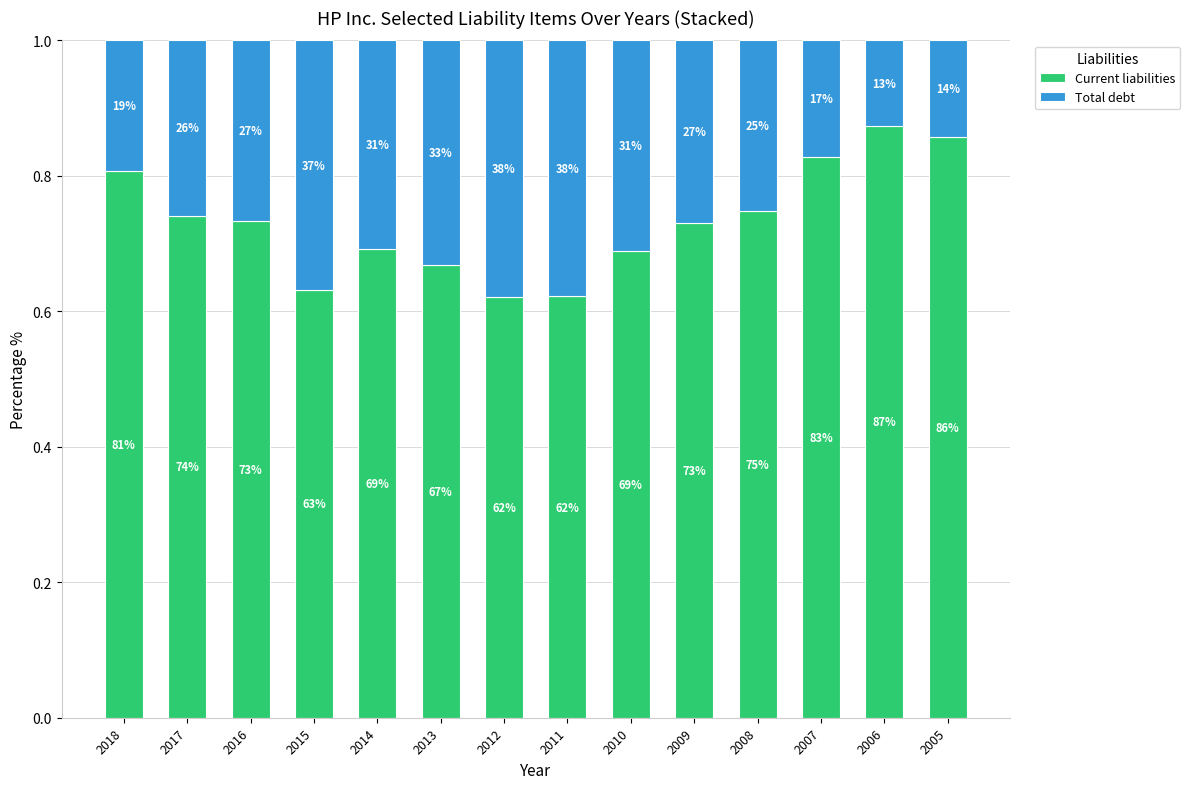

What is the sum of the Total debt values at 2014 and 2006?

0.4